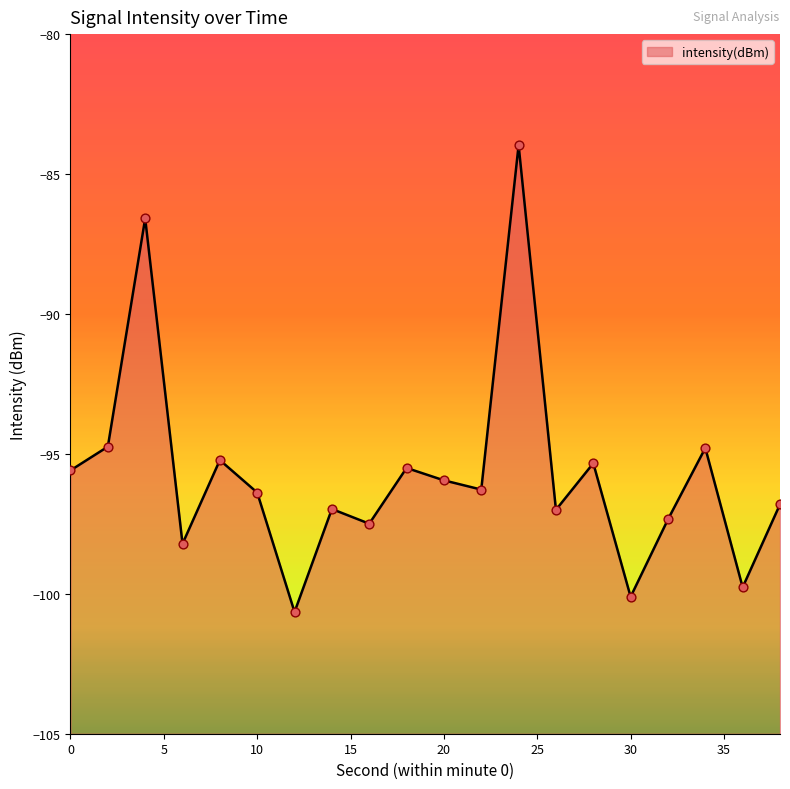

Between 4 and 10, which is larger?

4